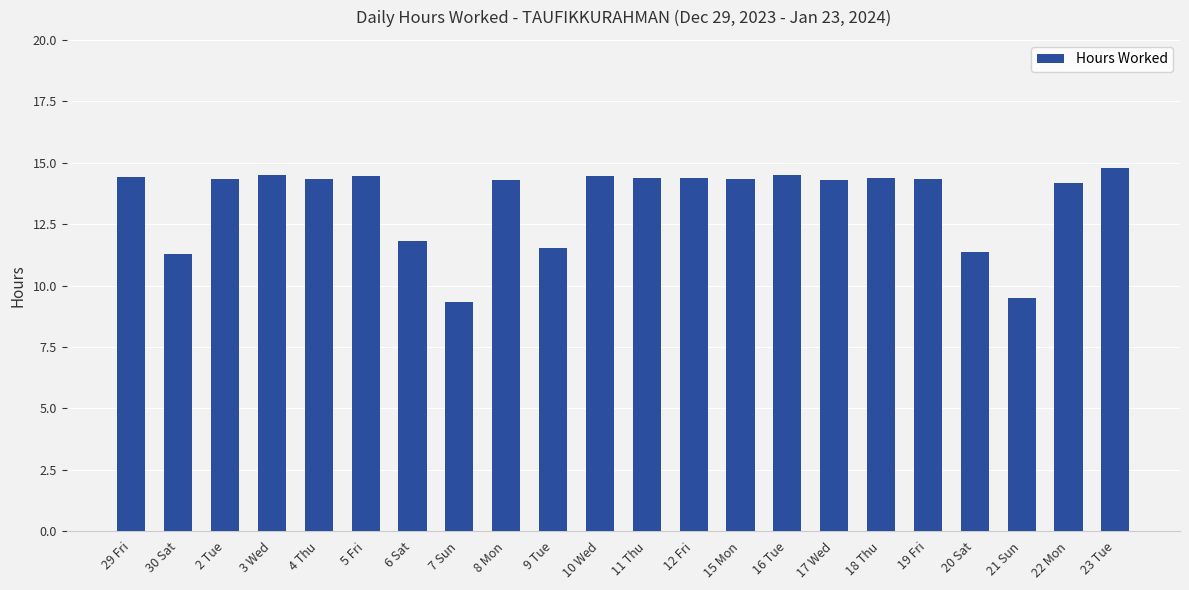

The value at 6 Sat is 17.6. True or false?

False